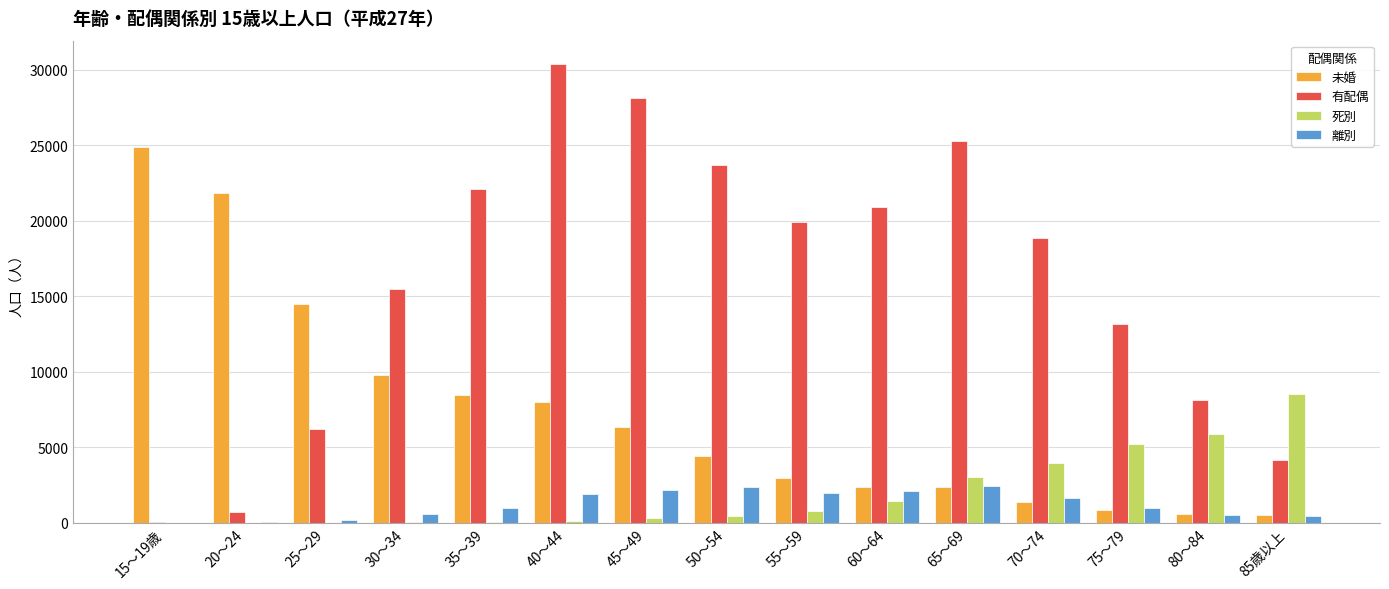

The value of 有配偶 at 85歳以上 is 4134. True or false?

True